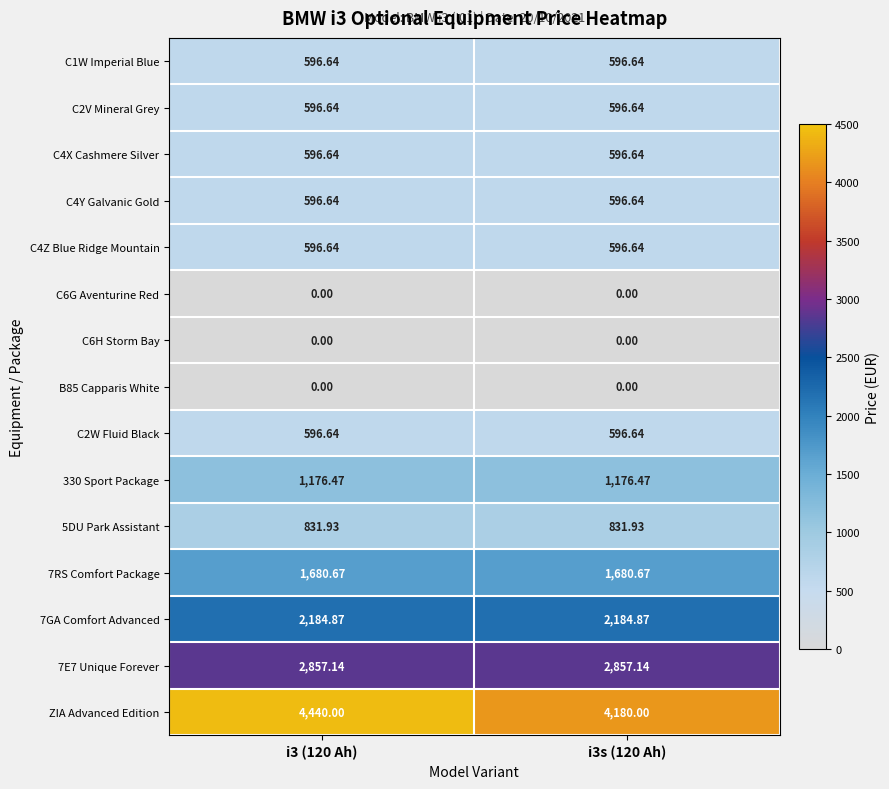

Which series has the largest range (max minus min)?

ZIA Advanced Edition